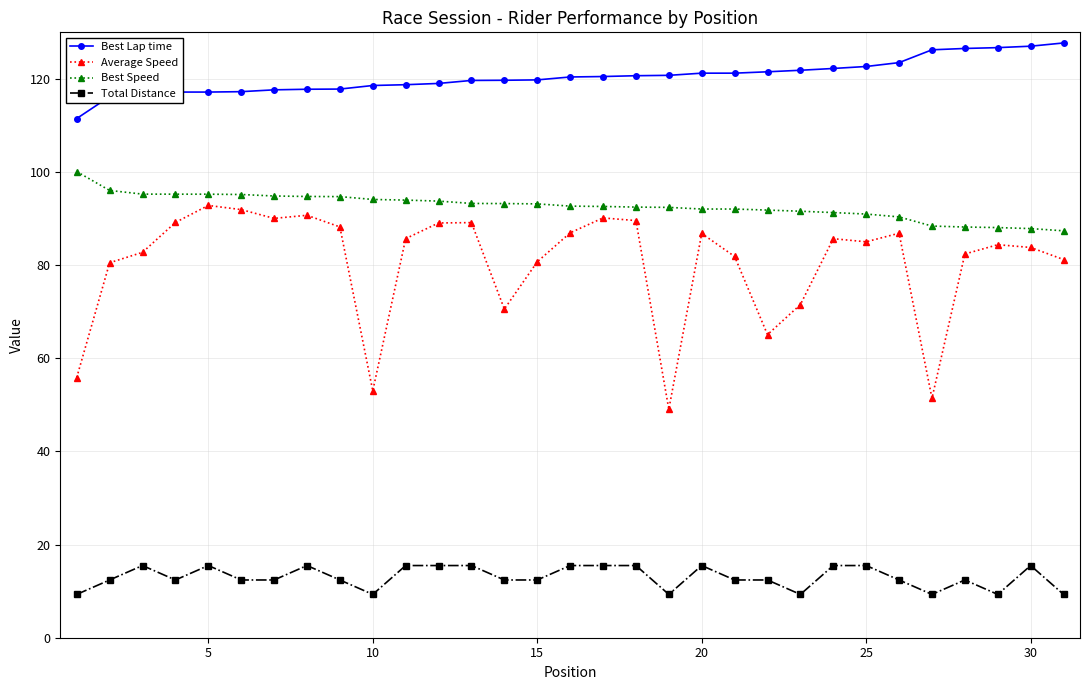

True or false: Best Lap time and Best Speed cross at least once.

False